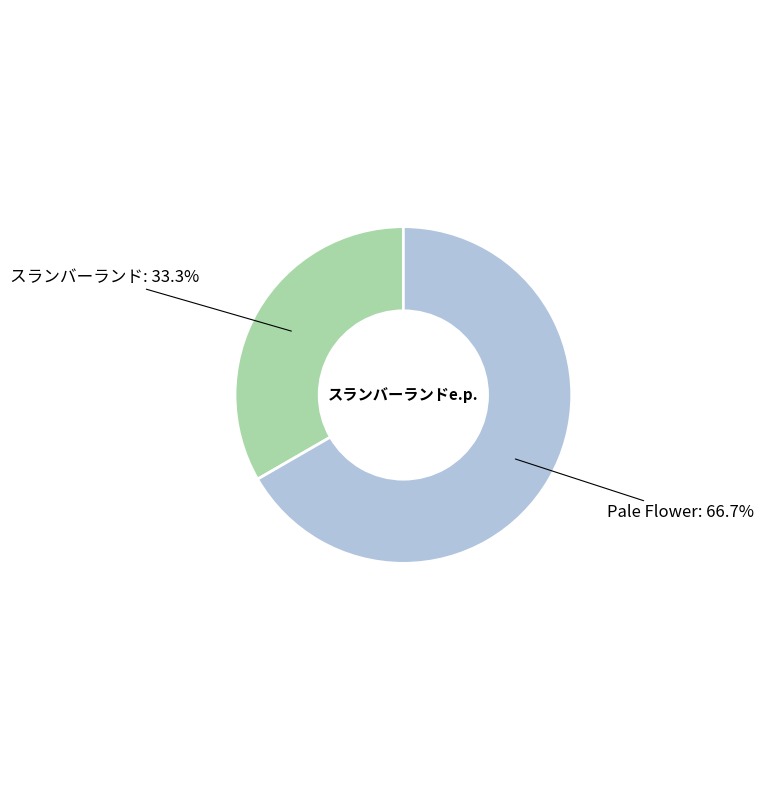

To the nearest percent, what is the combined percentage of Pale Flower and スランバーランド?

100%